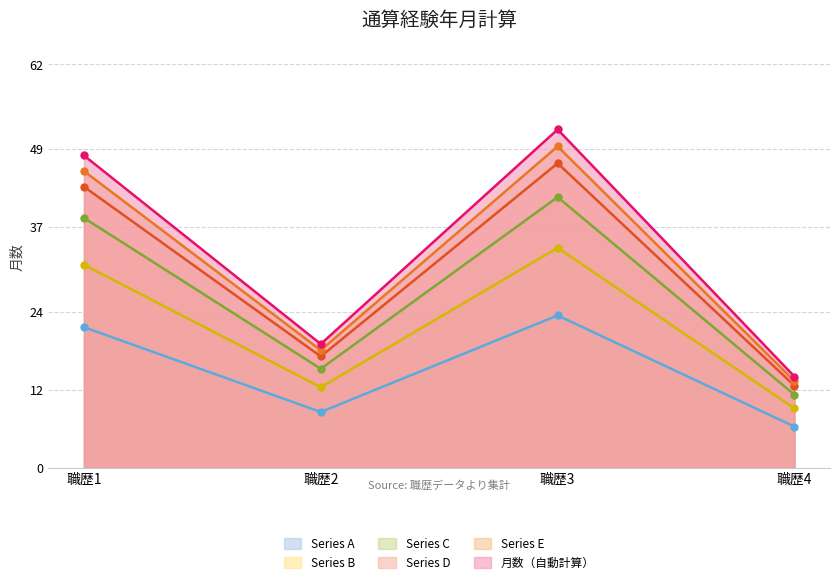

True or false: Series D and Series B cross at least once.

False